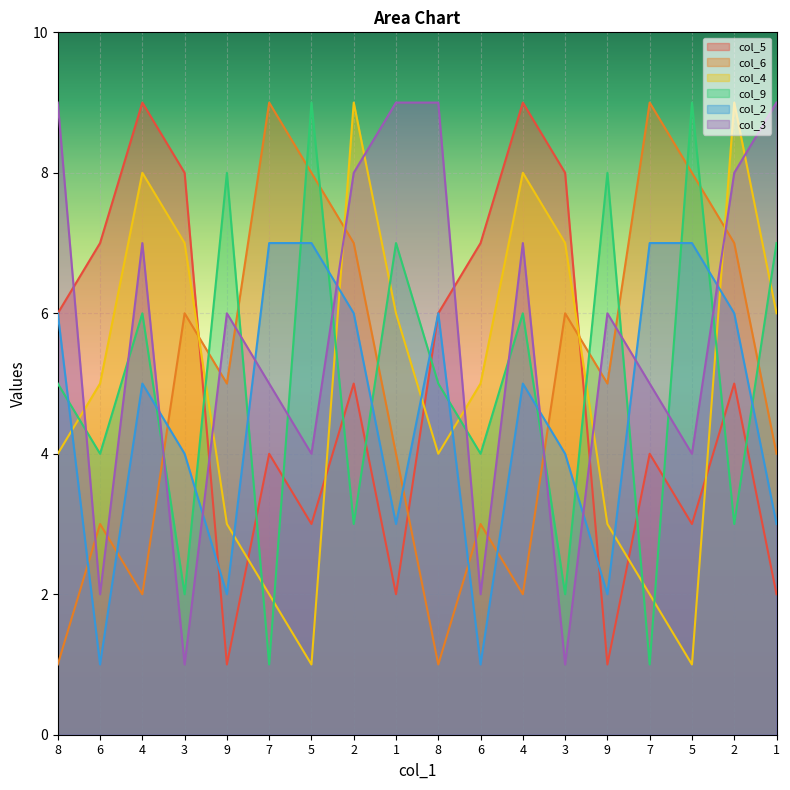

At which label does col_5 first exceed 5?

8